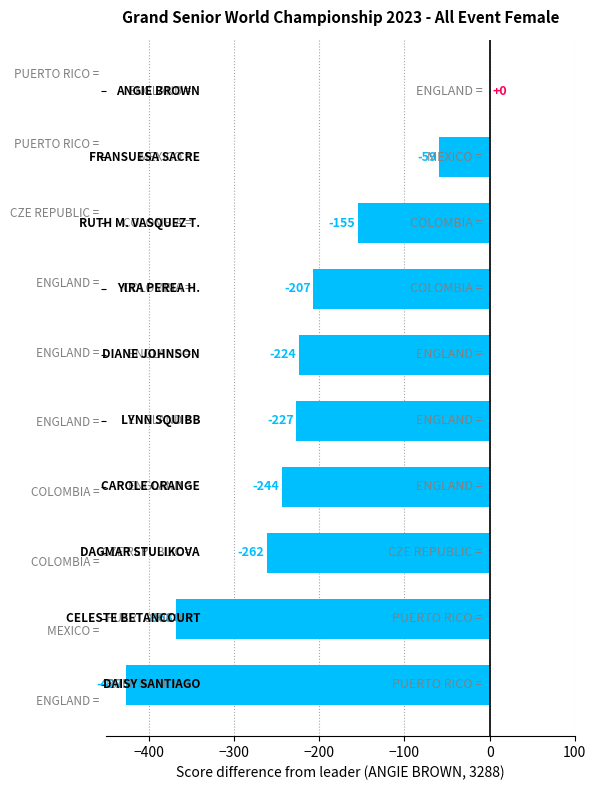

What is the sum of all values?

-2173